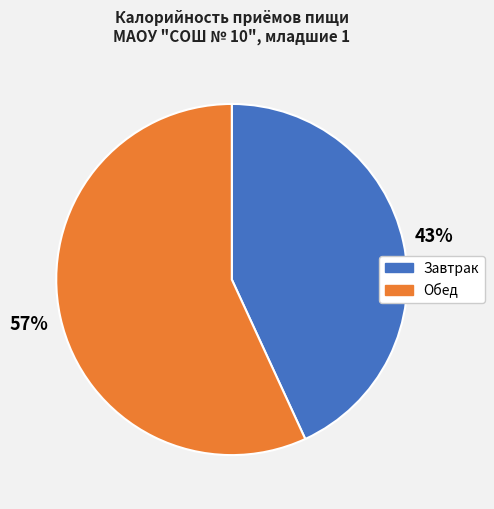

Which slice represents more than half of the pie?

Обед